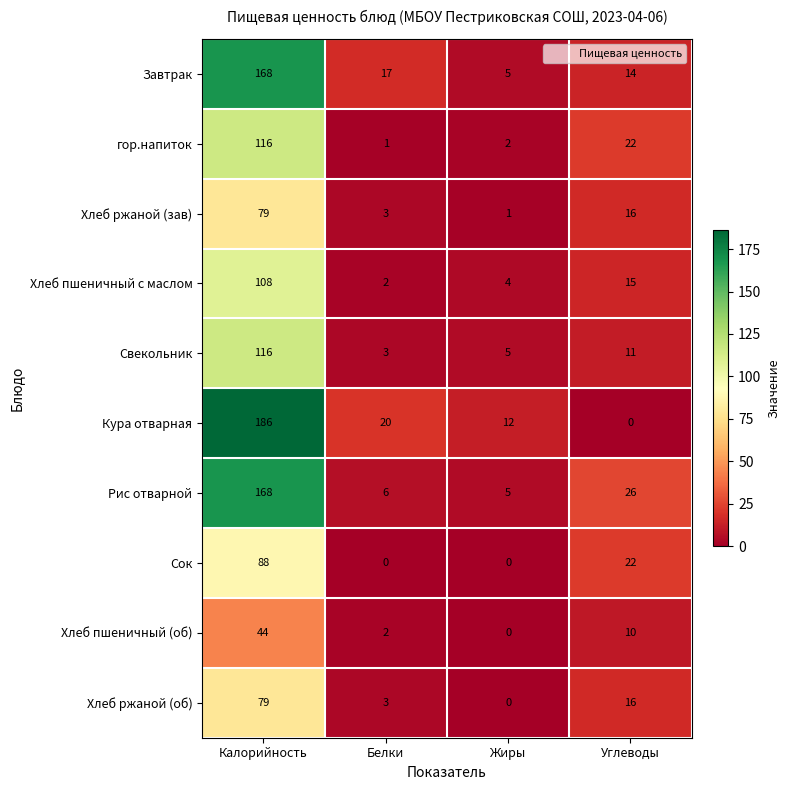

The value of гор.напиток at Углеводы is 7. True or false?

False